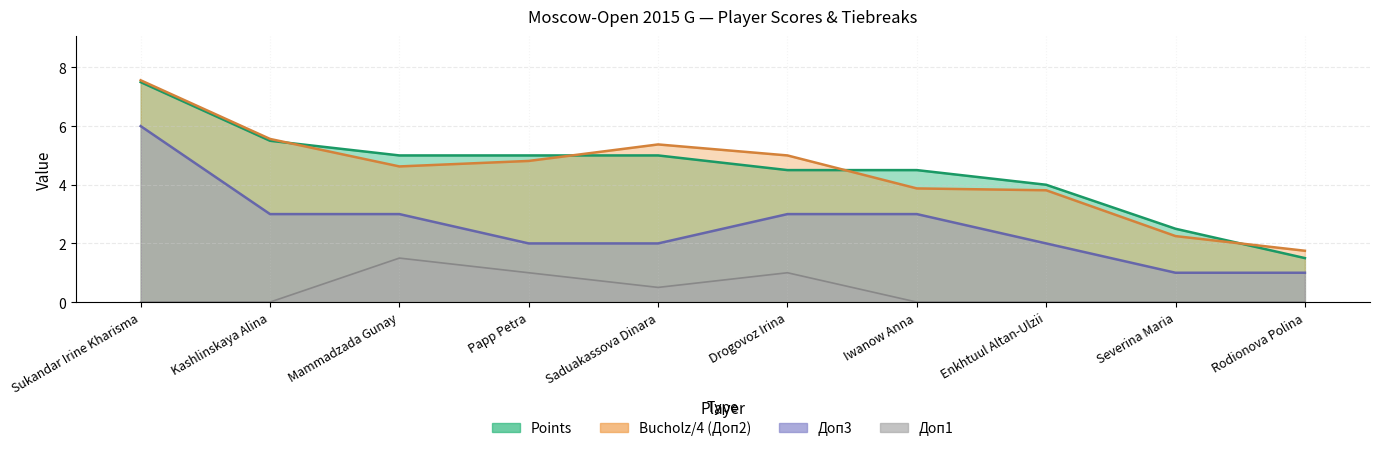

How many lines are shown in the chart?

4